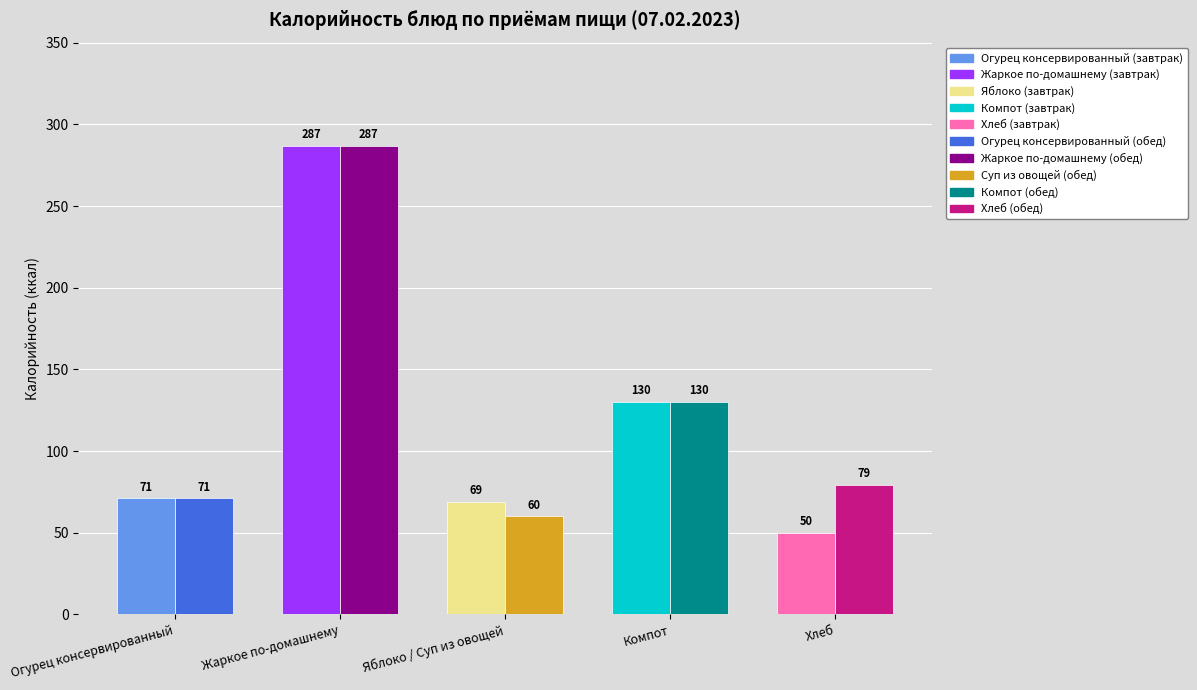

At which category is the sum across all series the highest?

Жаркое по-домашнему